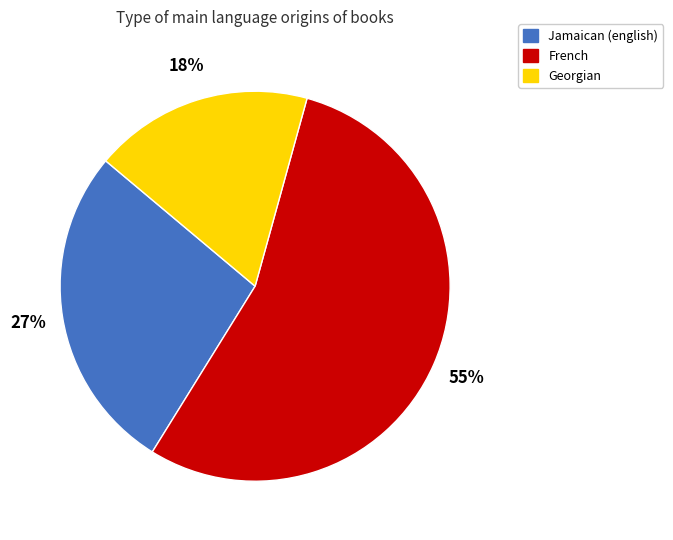

Is there any slice that represents more than half of the pie?

Yes